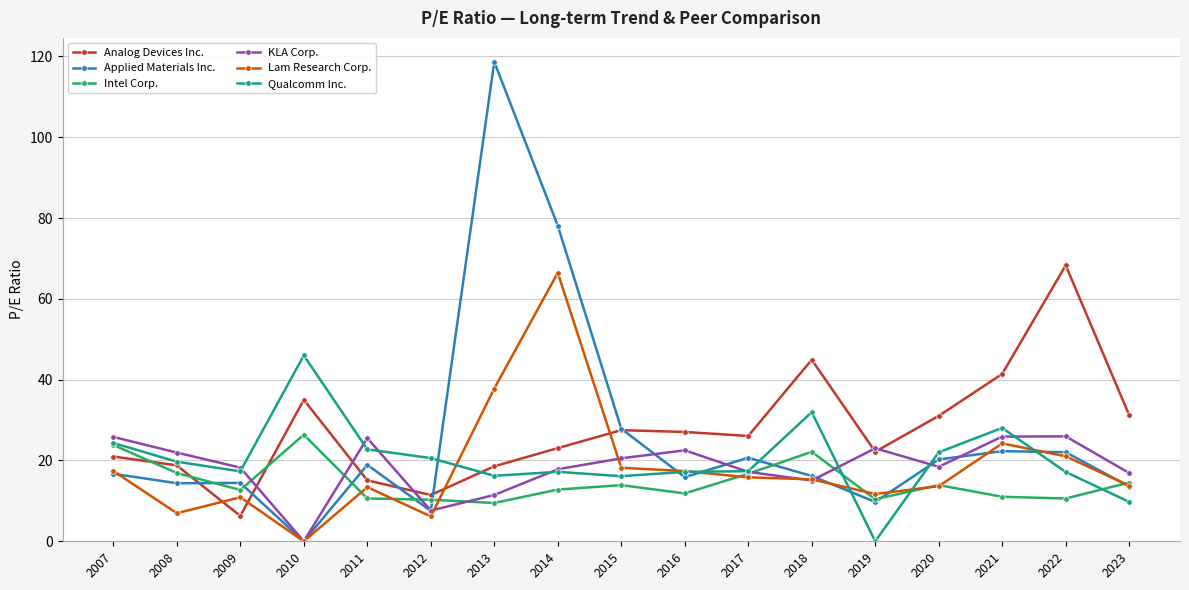

What is the difference between the maximum and minimum values in the Applied Materials Inc. series?

118.7